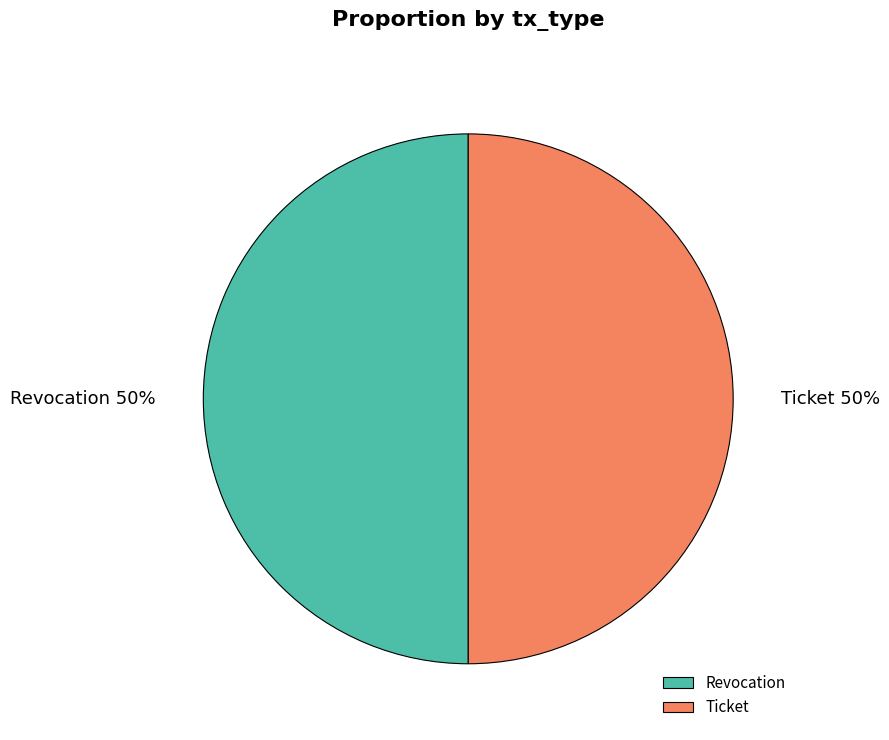

Is the sum of Revocation and Ticket greater than half?

Yes